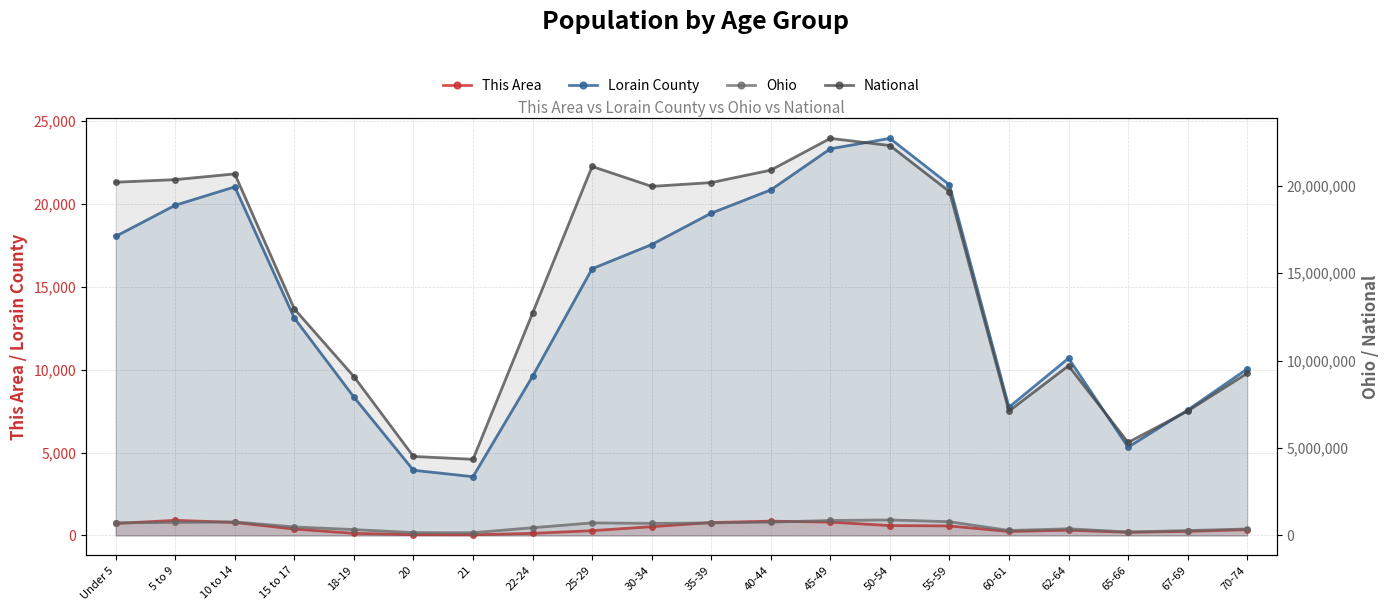

List the labels in order of National value, smallest first.

21, 20, 65-66, 60-61, 67-69, 18-19, 70-74, 62-64, 22-24, 15 to 17, 55-59, 30-34, 35-39, Under 5, 5 to 9, 10 to 14, 40-44, 25-29, 50-54, 45-49